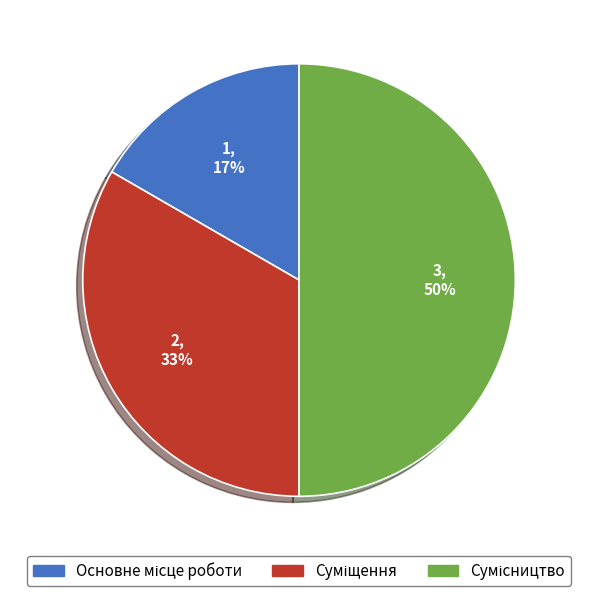

To the nearest percent, what is the difference between the largest and smallest slice percentages?

33%